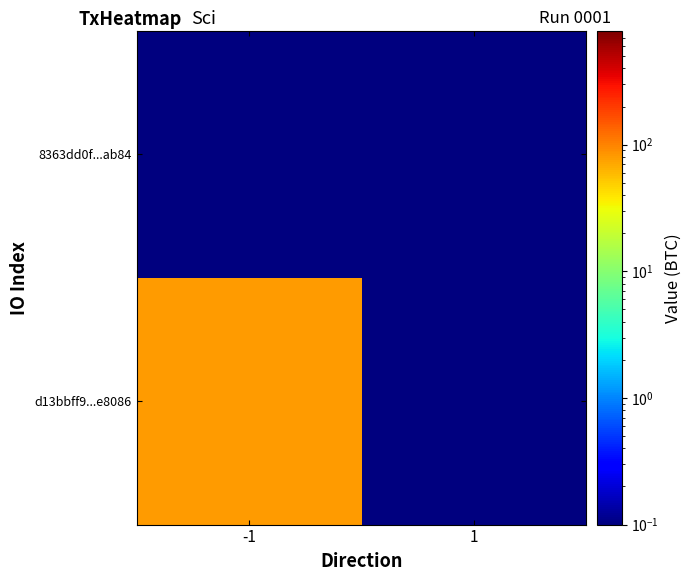

Reading left to right, transcribe all the data shown in this chart.

d13bbff9...e8086: -1=79.0	1=0.0
8363dd0f...ab84: -1=0.0	1=0.1